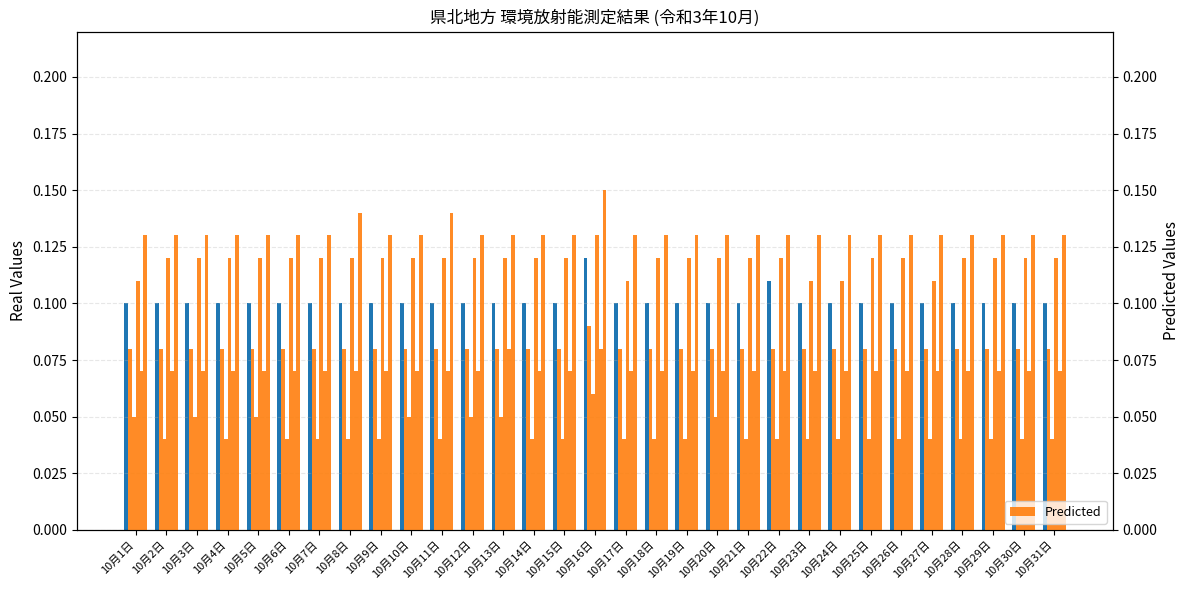

Which has a higher value, 10月24日 or 10月17日?

10月24日